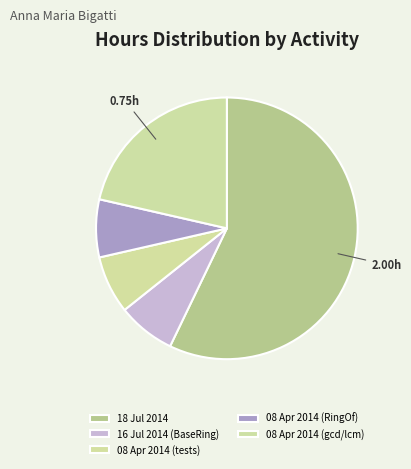

Is it true that 16 Jul 2014 (BaseRing) is 17% of the pie?

False